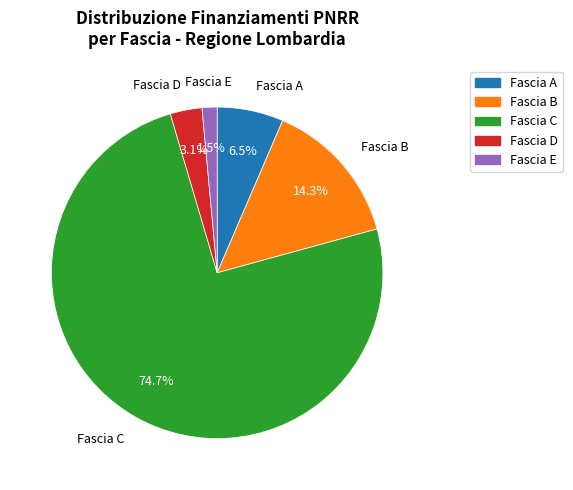

Which has a higher value, Fascia C or Fascia E?

Fascia C